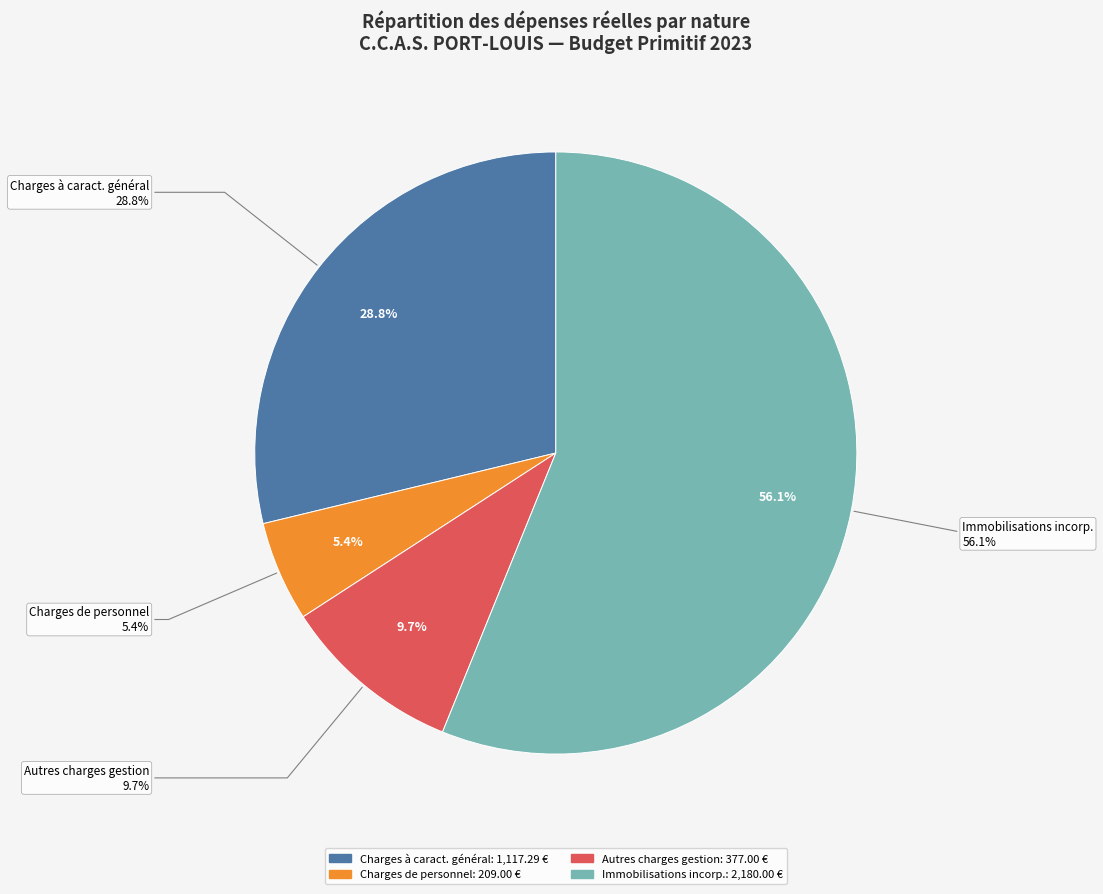

Does Immobilisations incorporelles account for over 50% of the chart?

Yes